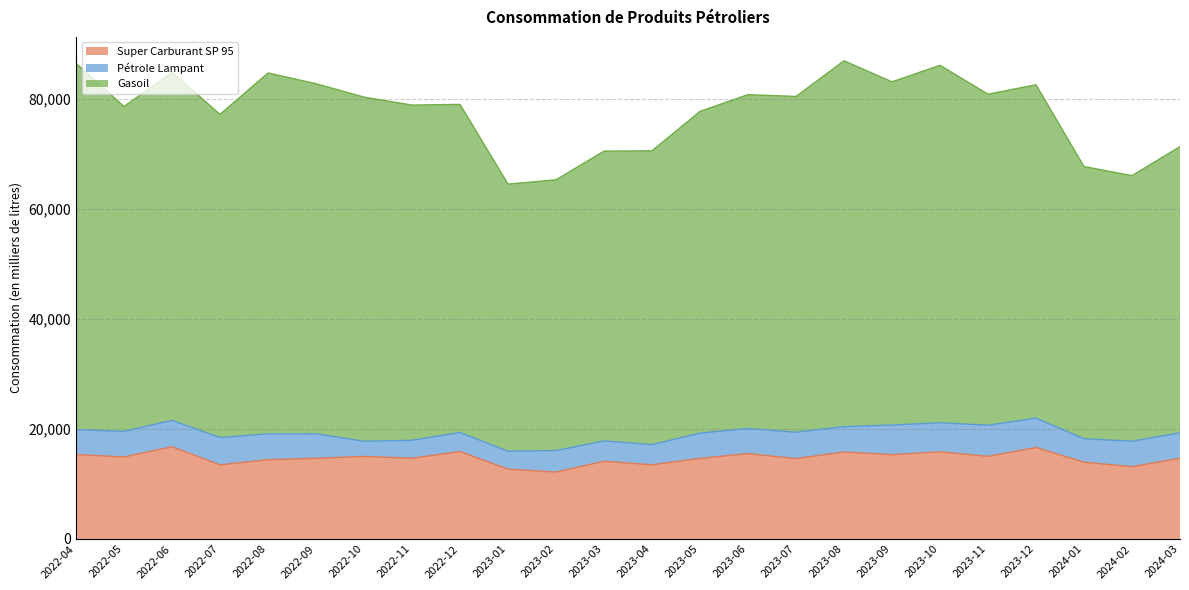

What is the sum of the Super Carburant SP 95 values at 2023-12 and 2023-06?

32157.6